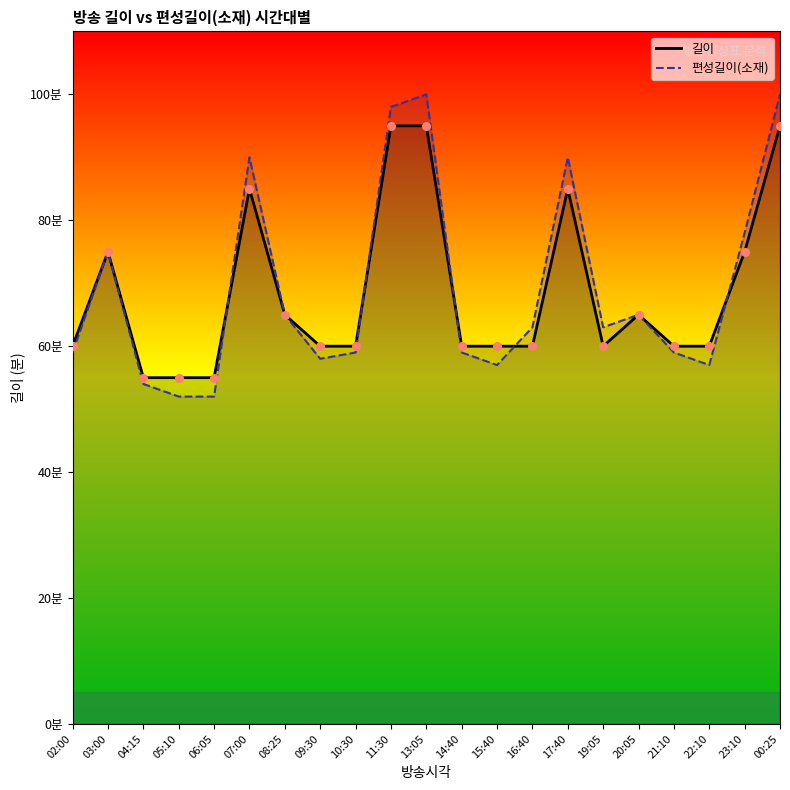

Which series contains the highest Y value?

편성길이(소재)